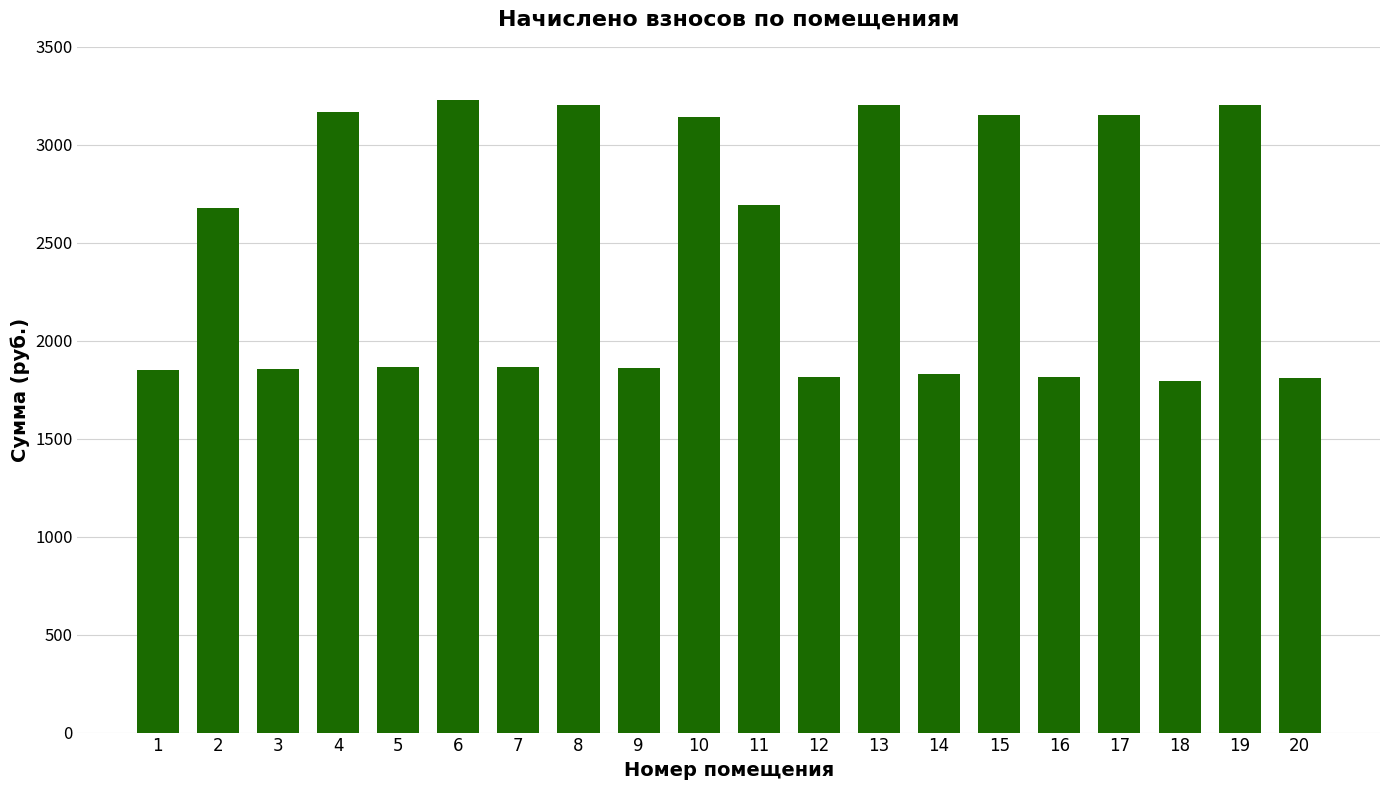

What is the smallest value displayed?

1795.5